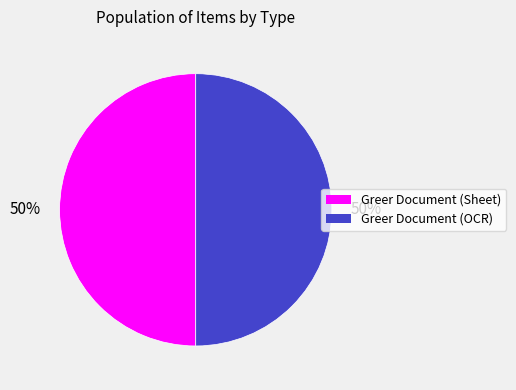

To the nearest percent, what is the average slice percentage?

50%